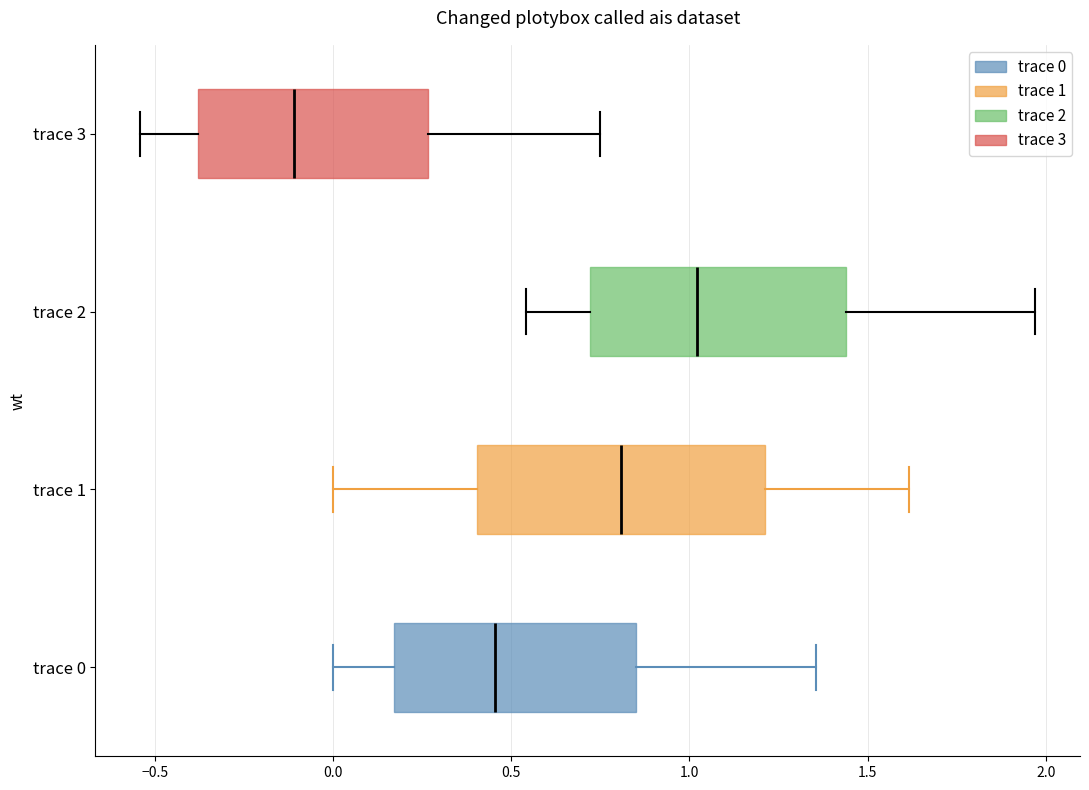

Comparing the boxes themselves (not the whiskers), which one is the widest?

trace 1